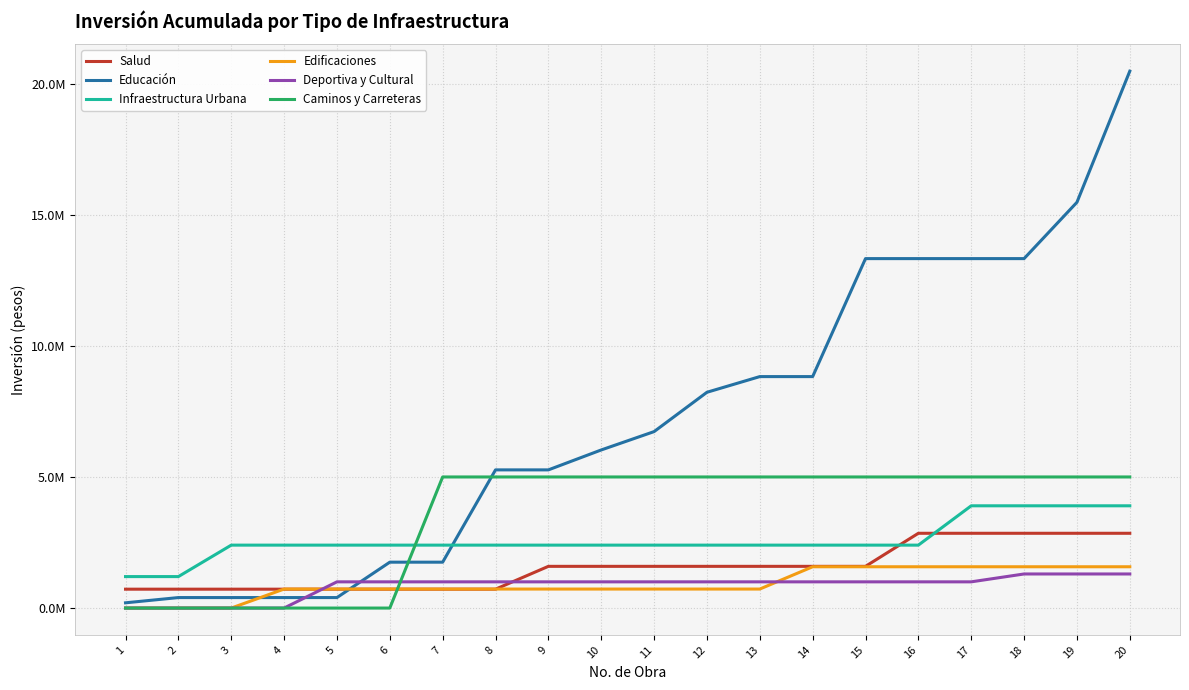

Between 7 and 15, which series saw the biggest shift?

Educación